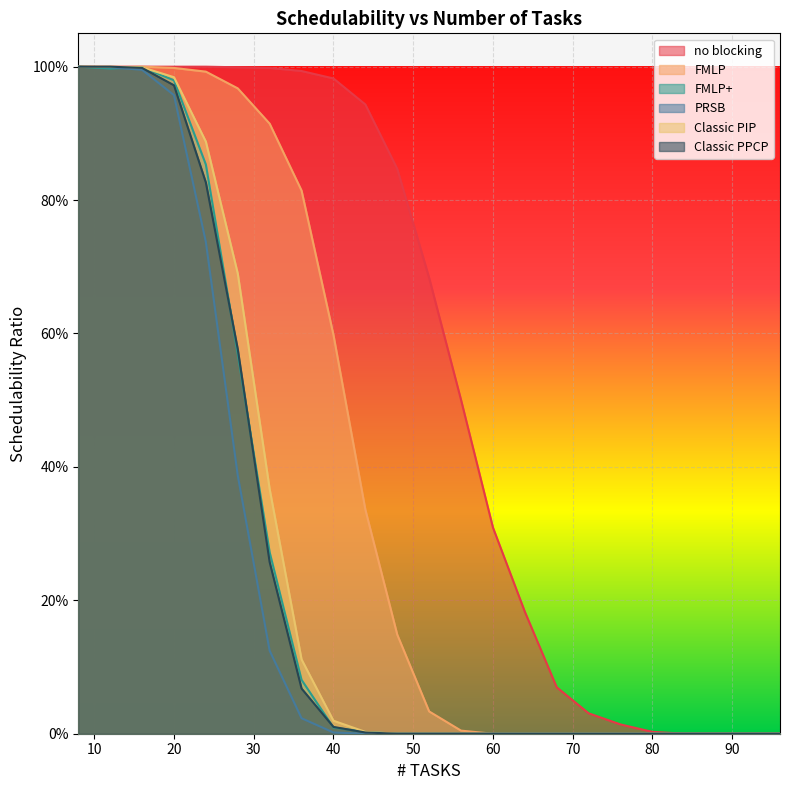

Reading left to right, extract all data points from this chart.

no blocking: 8=1.0	12=1.0	16=1.0	20=1.0	24=1.0	28=1.0	32=1.0	36=1.0	40=1.0	44=0.9	48=0.8	52=0.7	56=0.5	60=0.3	64=0.2	68=0.1	72=0.0	76=0.0	80=0.0	84=0.0	88=0.0	92=0.0	96=0.0
FMLP: 8=1.0	12=1.0	16=1.0	20=1.0	24=1.0	28=1.0	32=0.9	36=0.8	40=0.6	44=0.3	48=0.1	52=0.0	56=0.0	60=0.0	64=0.0	68=0.0	72=0.0	76=0.0	80=0.0	84=0.0	88=0.0	92=0.0	96=0.0
FMLP+: 8=1.0	12=1.0	16=1.0	20=1.0	24=0.9	28=0.6	32=0.3	36=0.1	40=0.0	44=0.0	48=0.0	52=0.0	56=0.0	60=0.0	64=0.0	68=0.0	72=0.0	76=0.0	80=0.0	84=0.0	88=0.0	92=0.0	96=0.0
PRSB: 8=1.0	12=1.0	16=1.0	20=1.0	24=0.7	28=0.4	32=0.1	36=0.0	40=0.0	44=0.0	48=0.0	52=0.0	56=0.0	60=0.0	64=0.0	68=0.0	72=0.0	76=0.0	80=0.0	84=0.0	88=0.0	92=0.0	96=0.0
Classic PIP: 8=1.0	12=1.0	16=1.0	20=1.0	24=0.9	28=0.7	32=0.4	36=0.1	40=0.0	44=0.0	48=0.0	52=0.0	56=0.0	60=0.0	64=0.0	68=0.0	72=0.0	76=0.0	80=0.0	84=0.0	88=0.0	92=0.0	96=0.0
Classic PPCP: 8=1.0	12=1.0	16=1.0	20=1.0	24=0.8	28=0.6	32=0.3	36=0.1	40=0.0	44=0.0	48=0.0	52=0.0	56=0.0	60=0.0	64=0.0	68=0.0	72=0.0	76=0.0	80=0.0	84=0.0	88=0.0	92=0.0	96=0.0